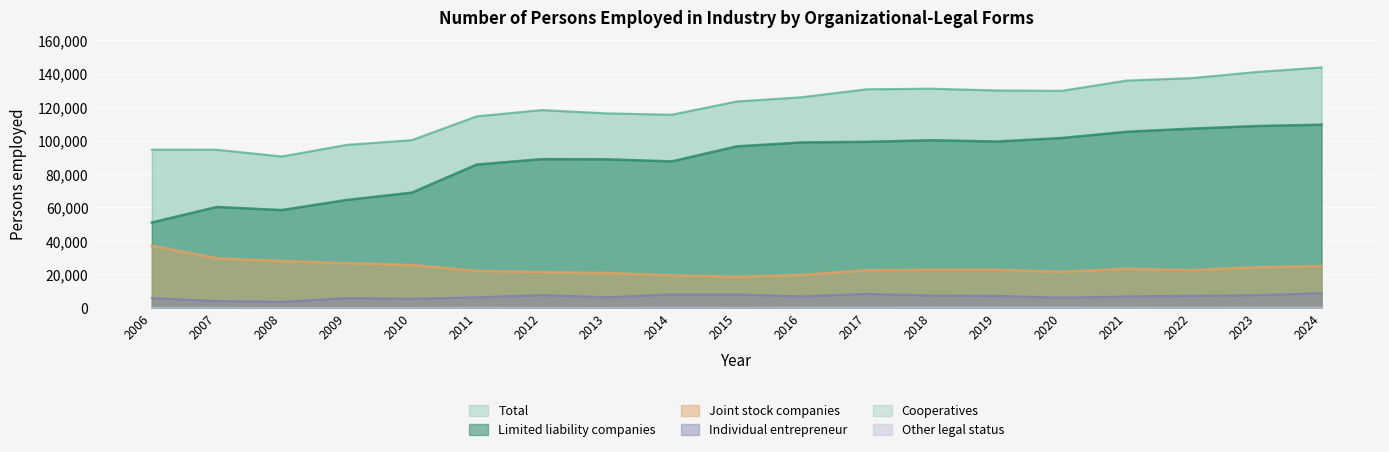

What is the difference between the Total values at 2014 and 2024?

28274